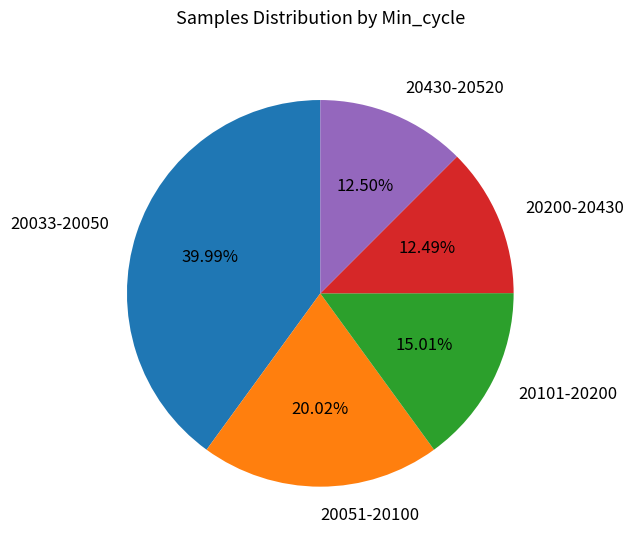

Is the sum of 20430-20520 and 20101-20200 greater than half?

No